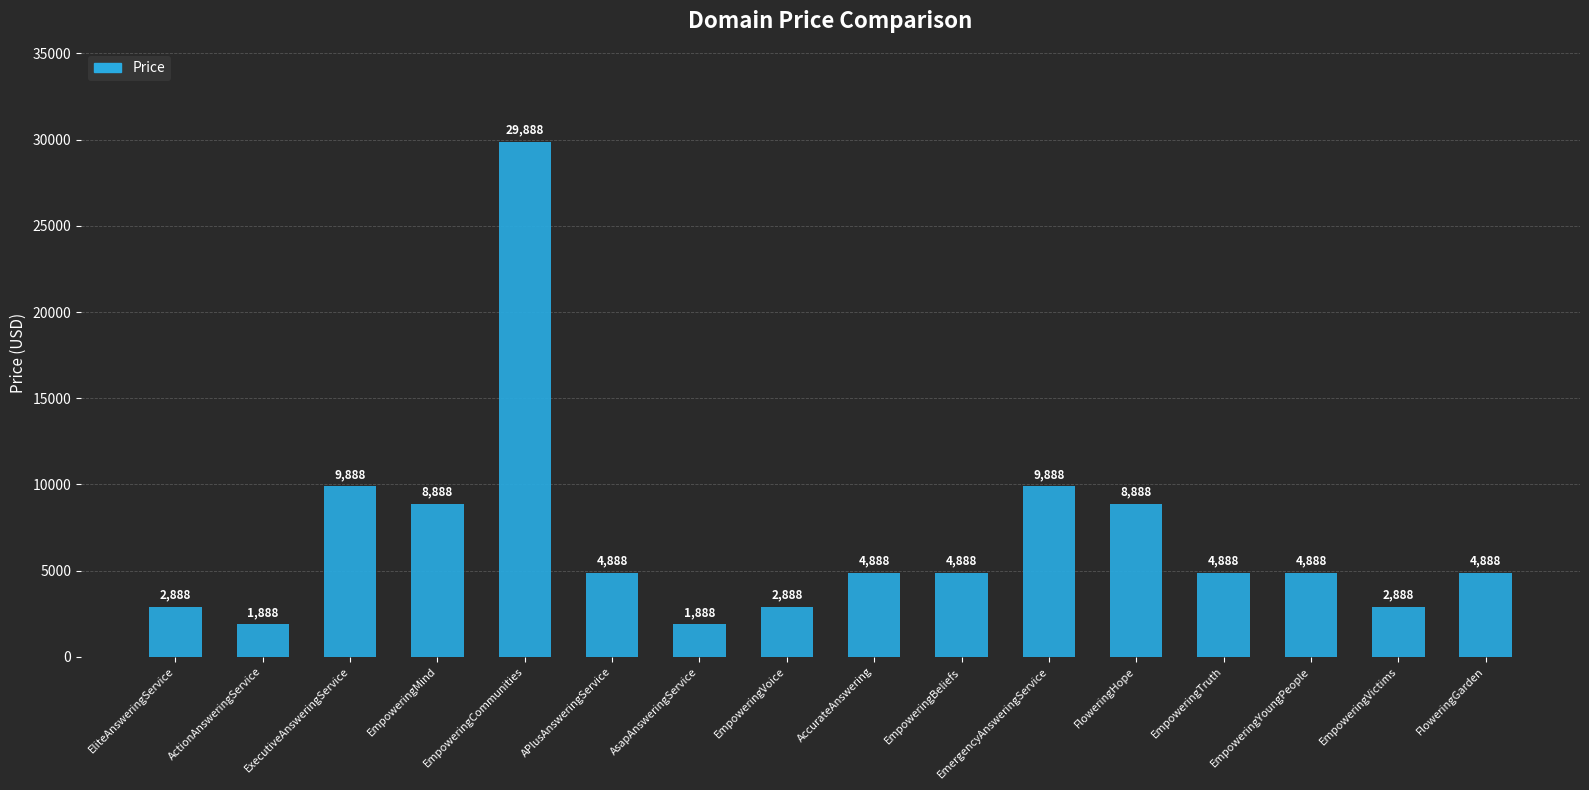

Reading left to right, transcribe all the data shown in this chart.

2888	1888	9888	8888	29888	4888	1888	2888	4888	4888	9888	8888	4888	4888	2888	4888